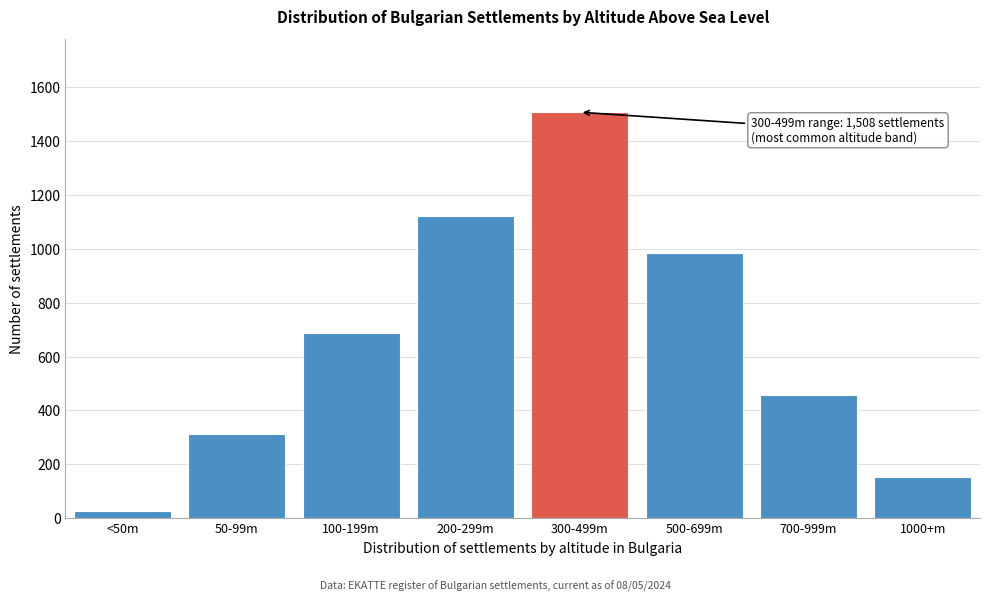

Reading left to right, transcribe all the data shown in this chart.

28	312	687	1124	1508	986	456	154